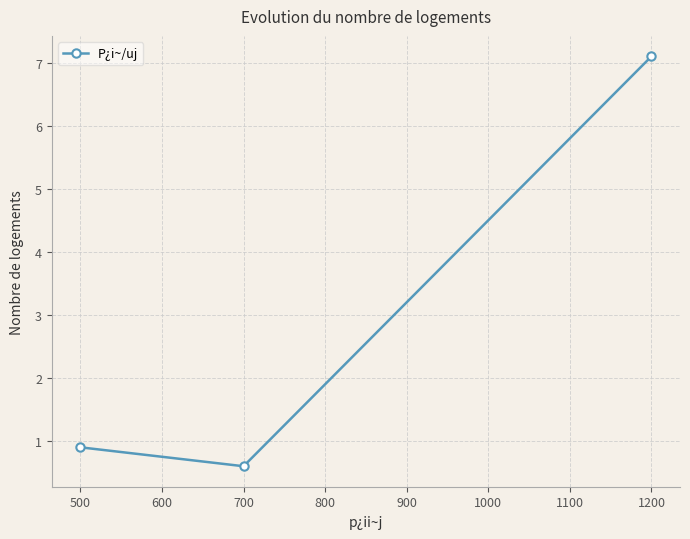

Reading left to right, what are all the values shown in this chart?

0.9	0.6	7.1